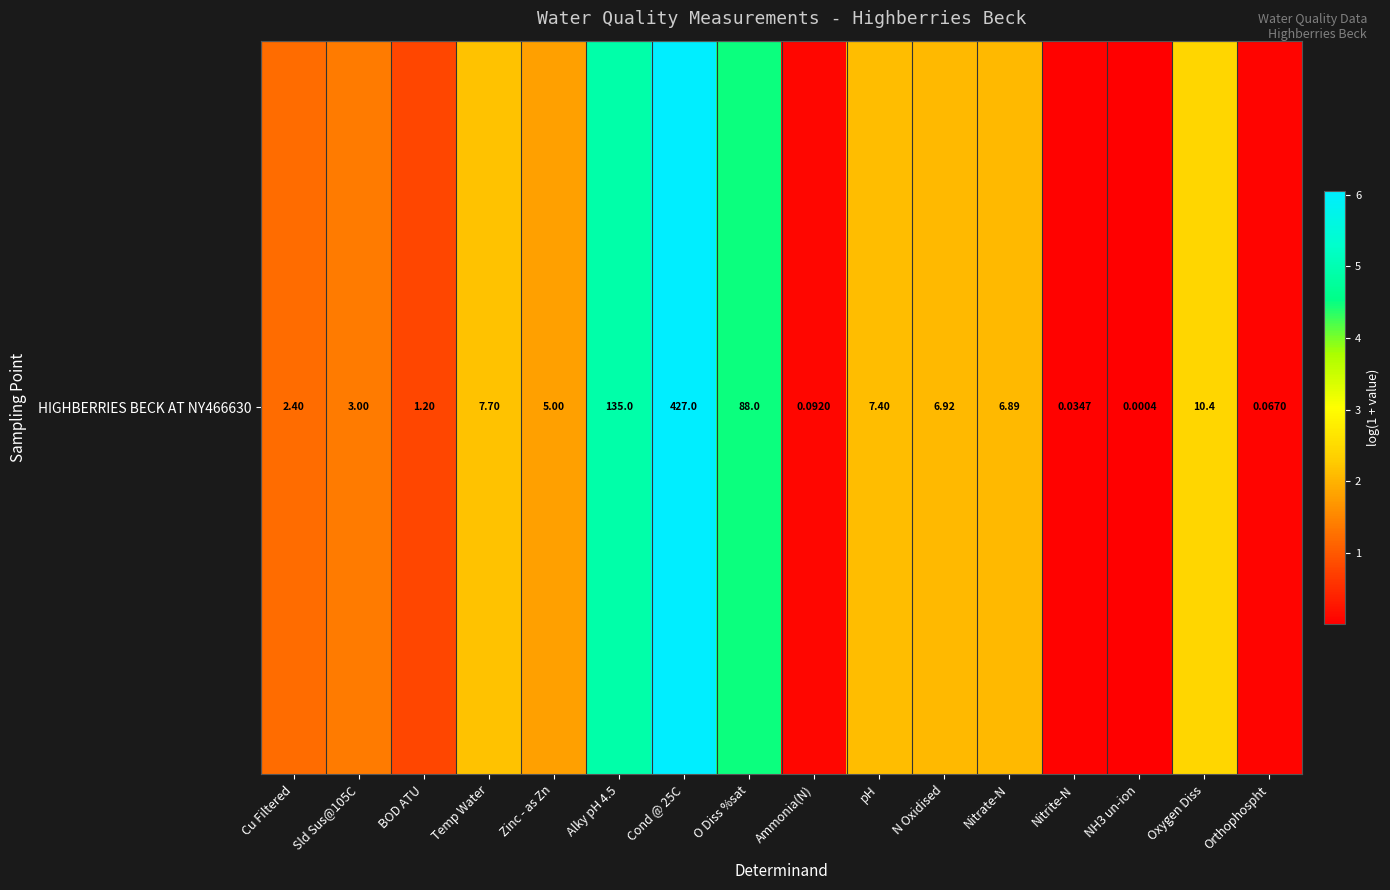

Which category has the lowest value across all series?

NH3 un-ion